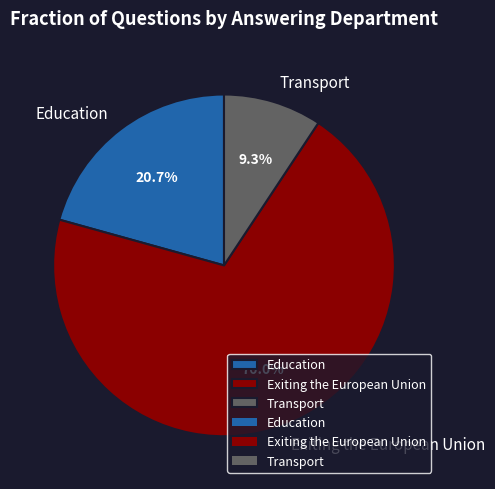

How many segments does this pie chart have?

3